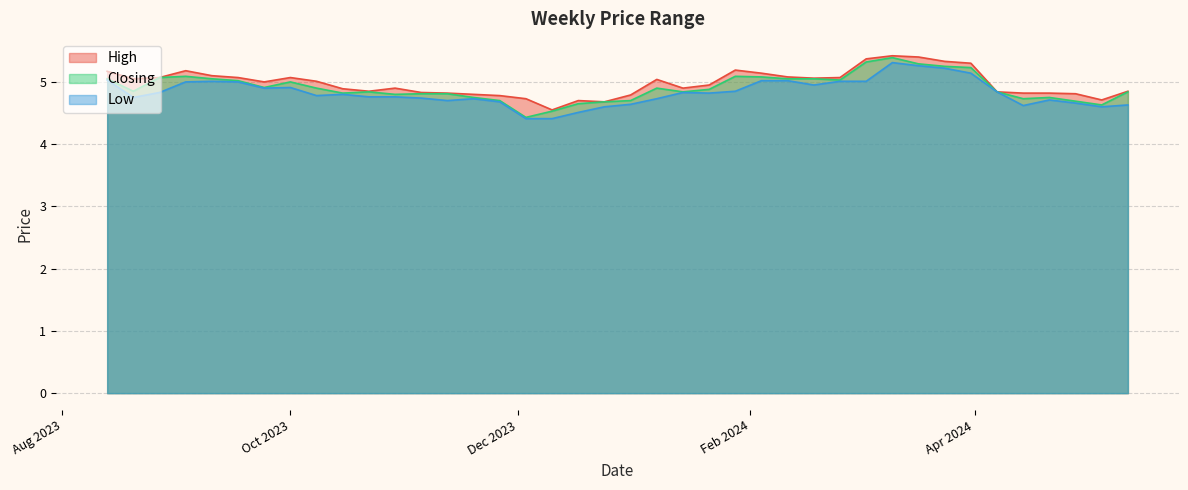

Which series has the largest total across all categories?

High